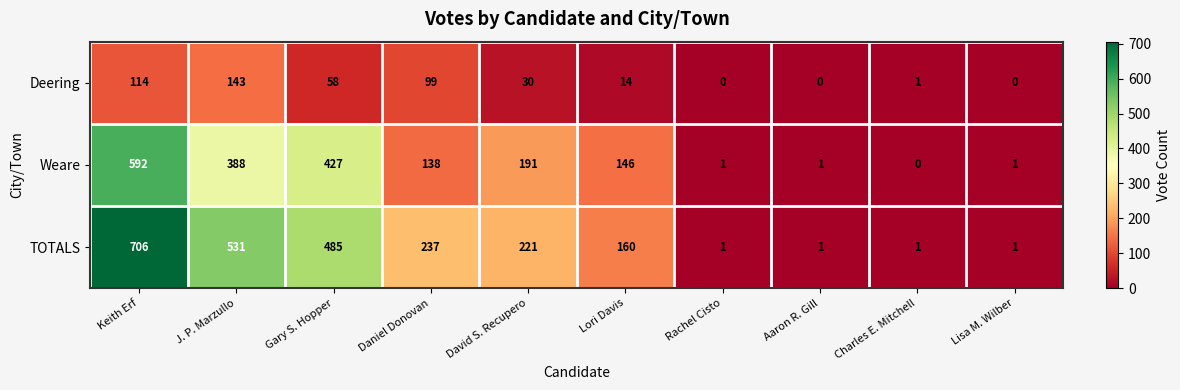

List the series in order of their peak value, highest first.

TOTALS, Weare, Deering